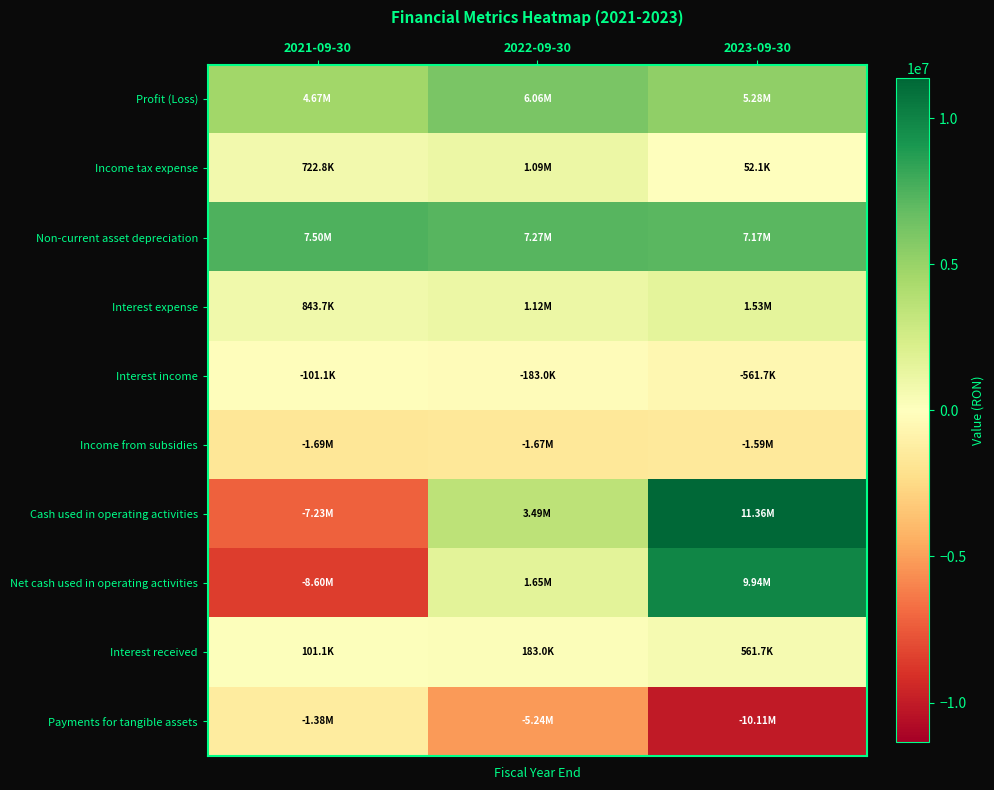

Which series has the widest spread of values?

Cash used in operating activities